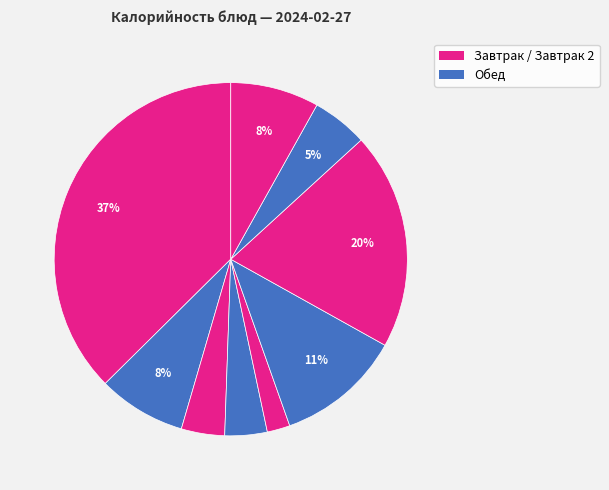

Count the number of slices in the pie.

9